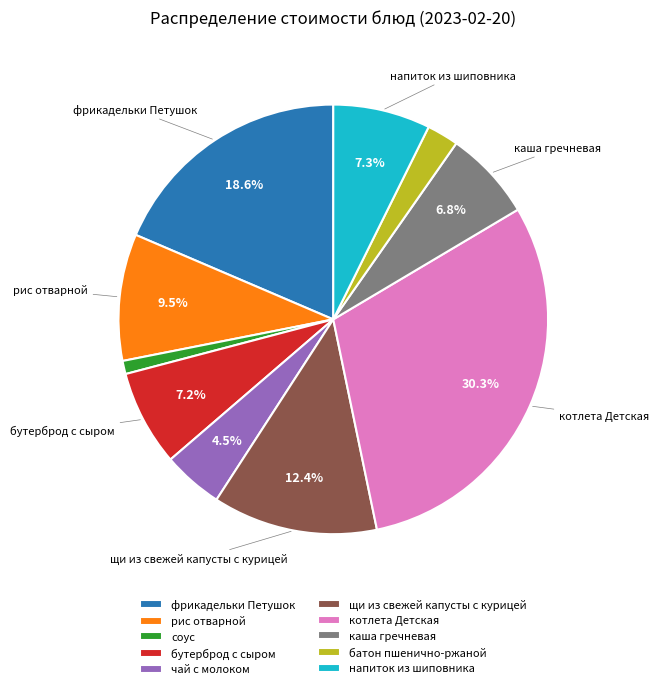

Which category has the smallest portion of the pie?

соус